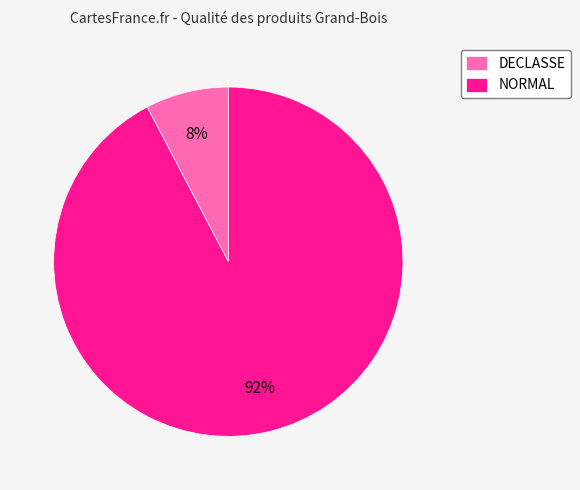

How many slices are in this pie chart?

2